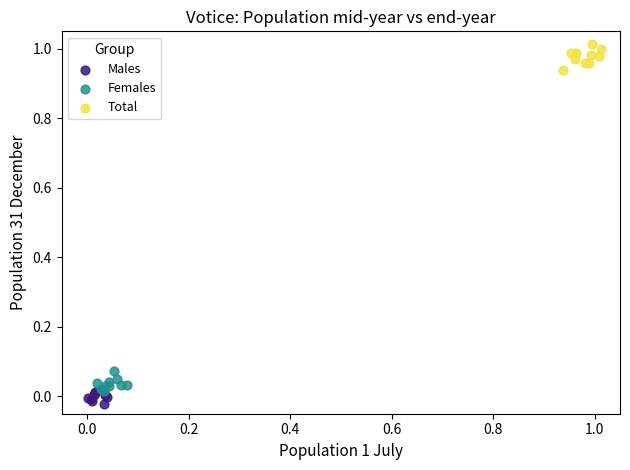

What are all the series names shown in the legend?

Males, Females, Total